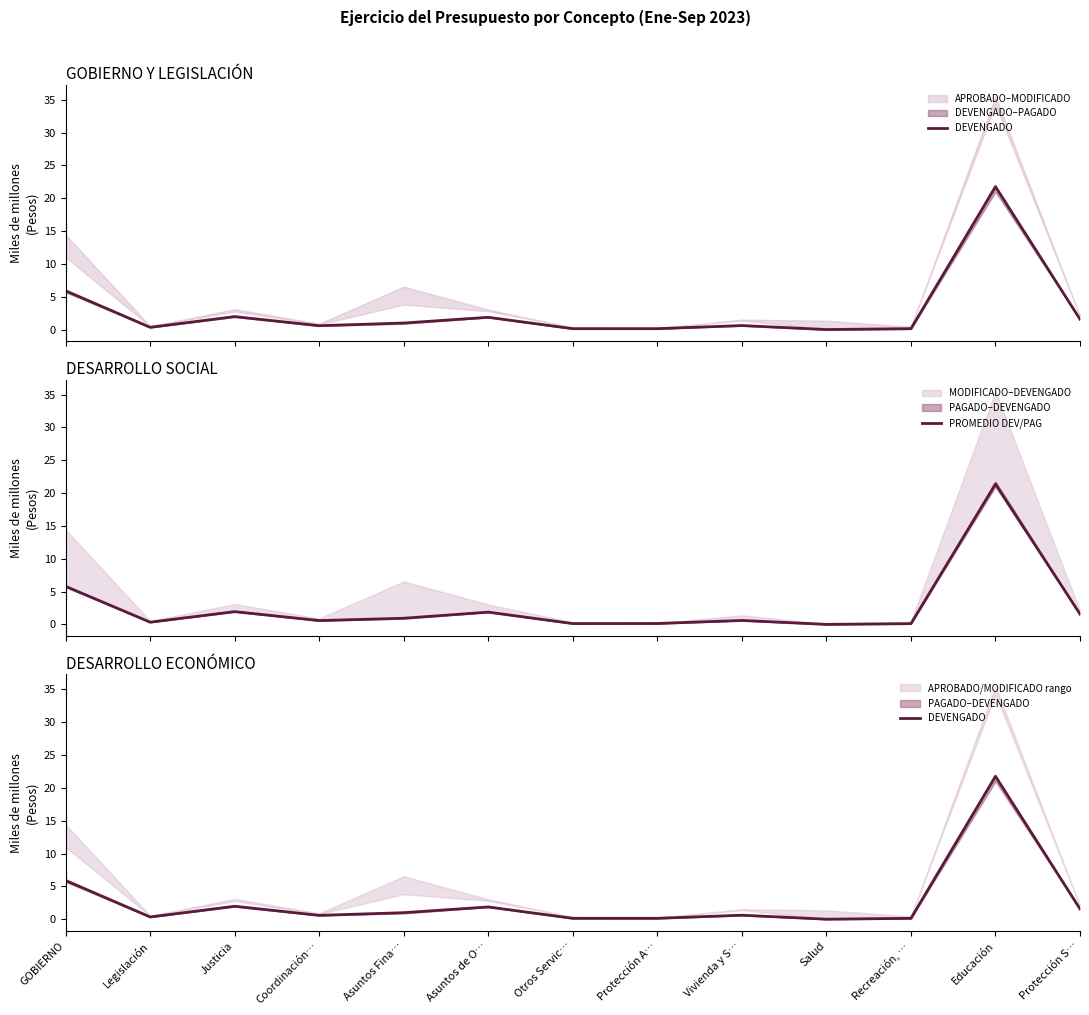

Between Justicia and Recreación, …, which is larger?

Justicia